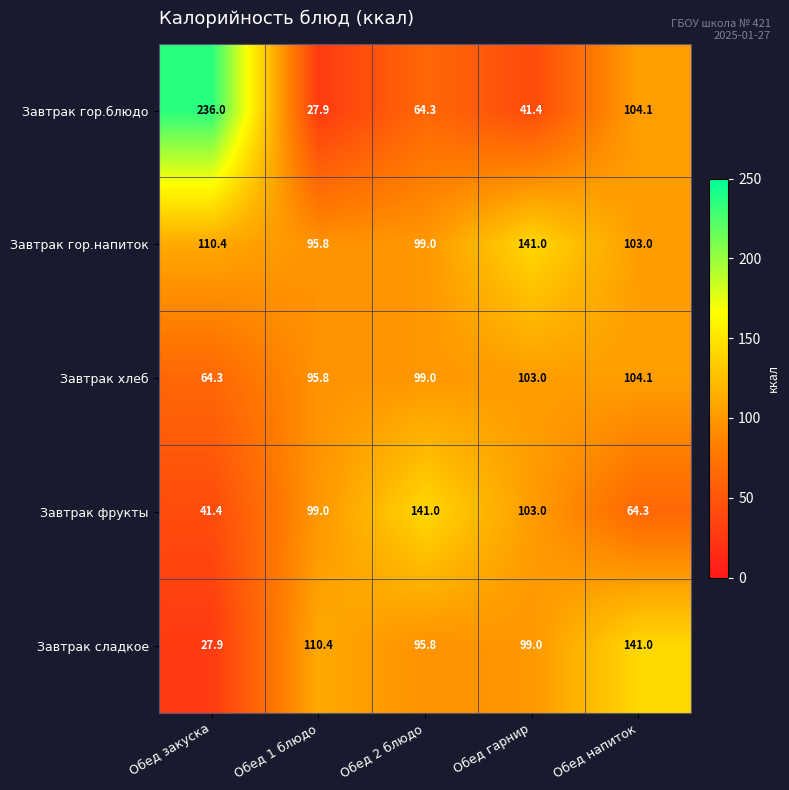

Rank the categories by Завтрак гор.блюдо value from highest to lowest.

Обед закуска, Обед напиток, Обед 2 блюдо, Обед гарнир, Обед 1 блюдо